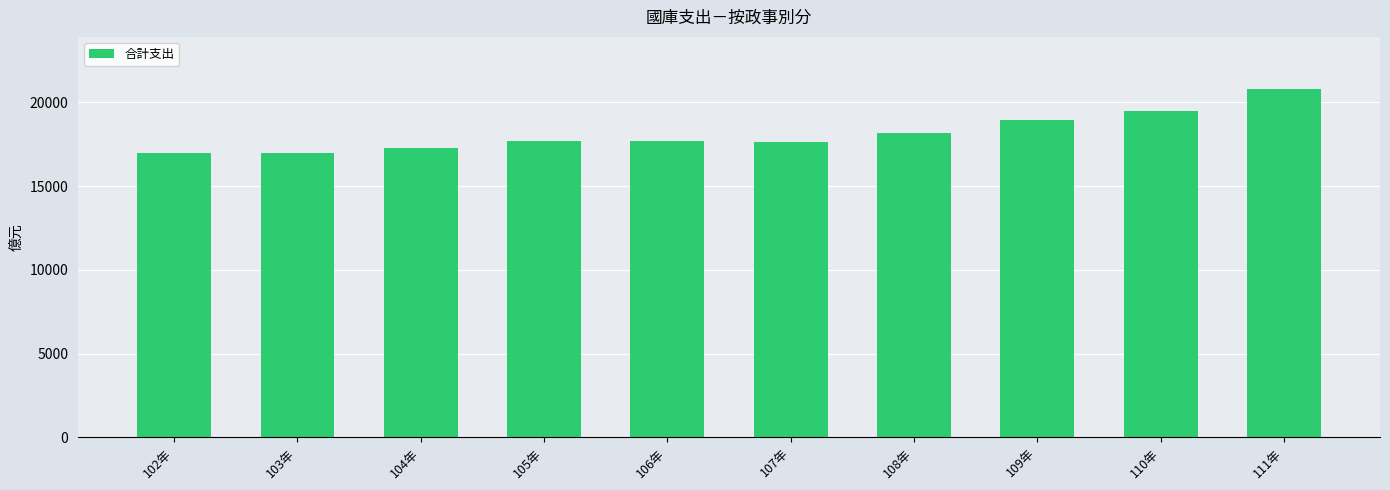

What is the average value?

18171